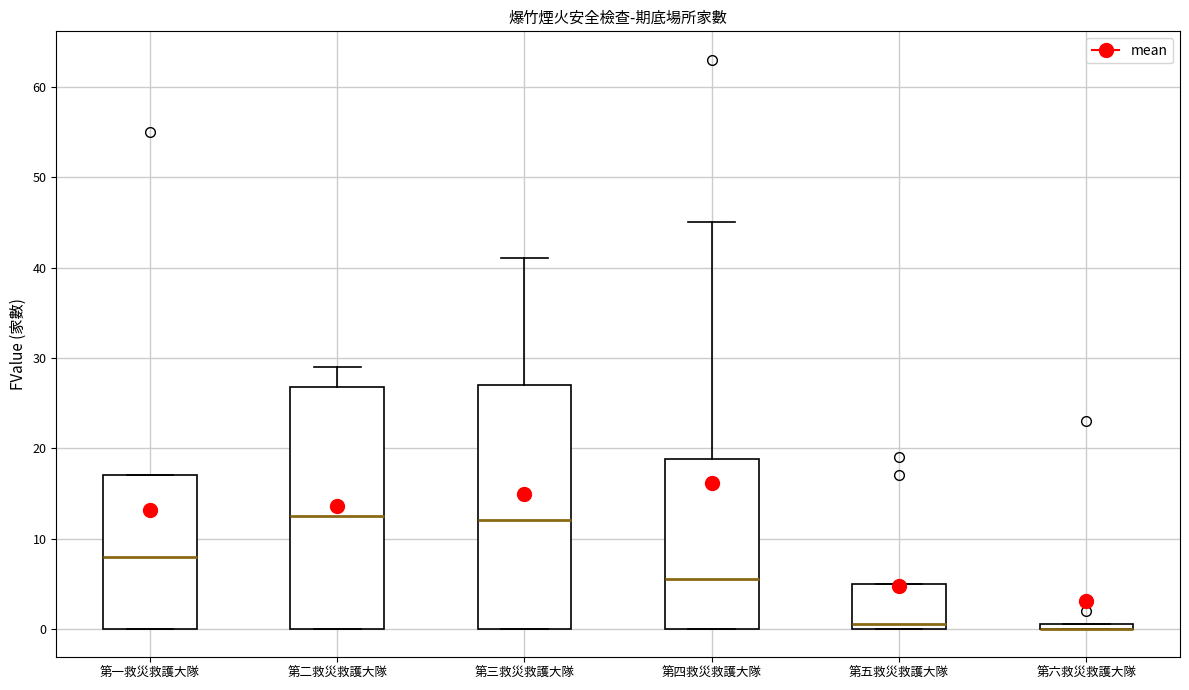

Where is the lower edge of the box for 第一救災救護大隊 on the y-axis? The values are not printed on the chart, so give them approximately, as read against the axis.

0